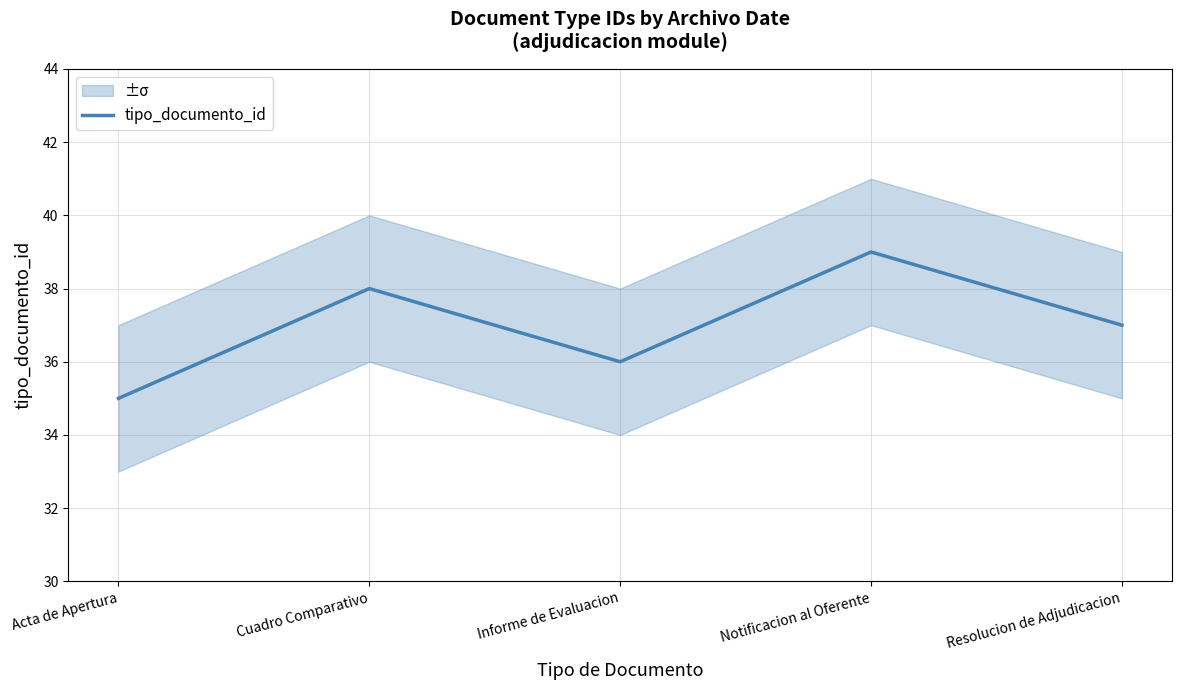

List the labels in order of value, smallest first.

Acta de Apertura, Informe de Evaluacion, Resolucion de Adjudicacion, Cuadro Comparativo, Notificacion al Oferente